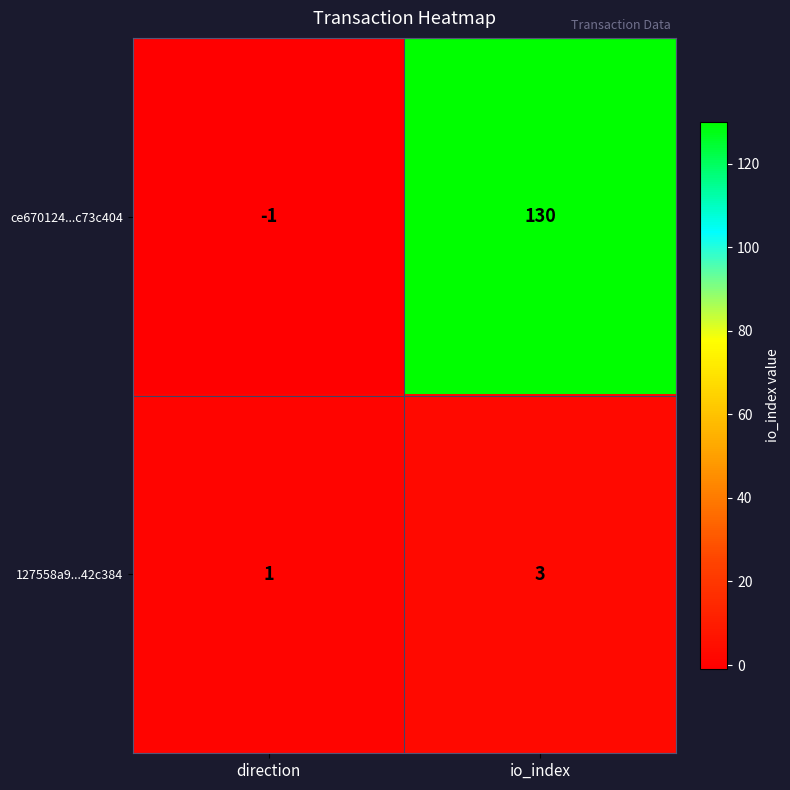

Rank the series by their average value, from highest to lowest.

ce670124...c73c404, 127558a9...42c384